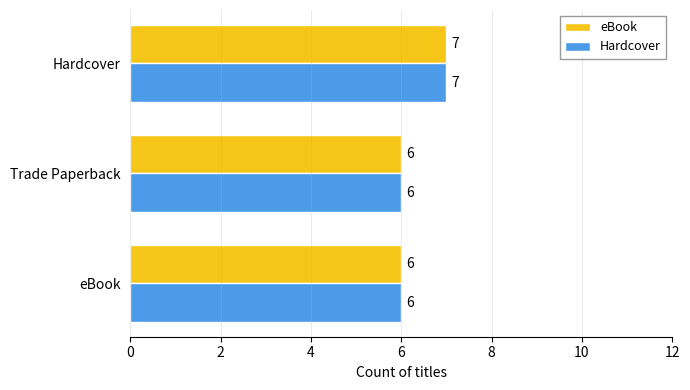

At which category is the sum across all series the highest?

Hardcover